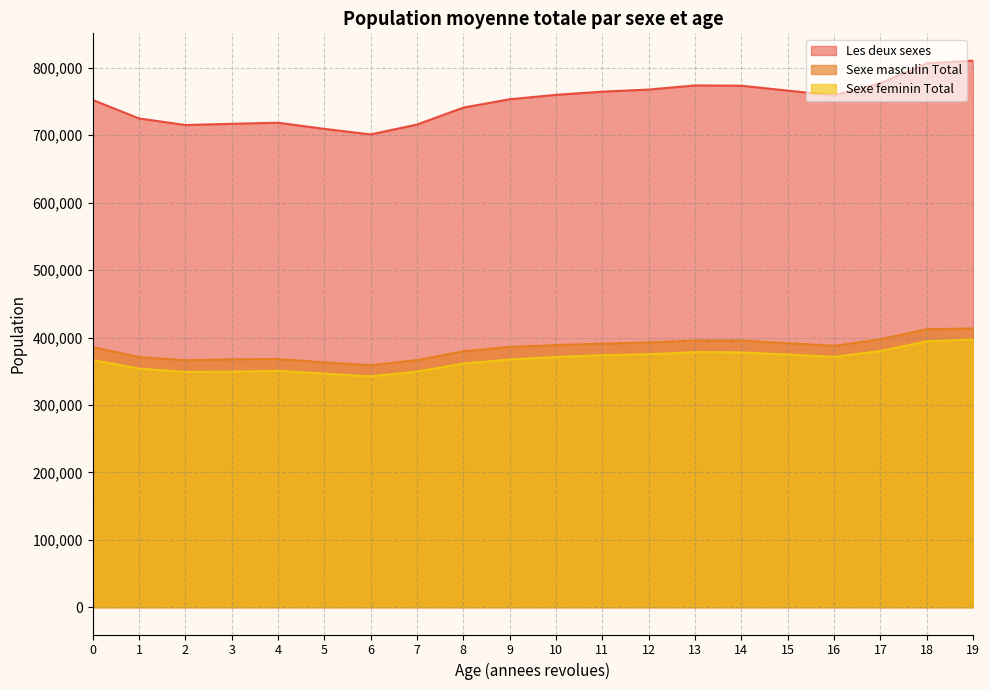

What is the value of the Les deux sexes point at the 10th from the left?

753382